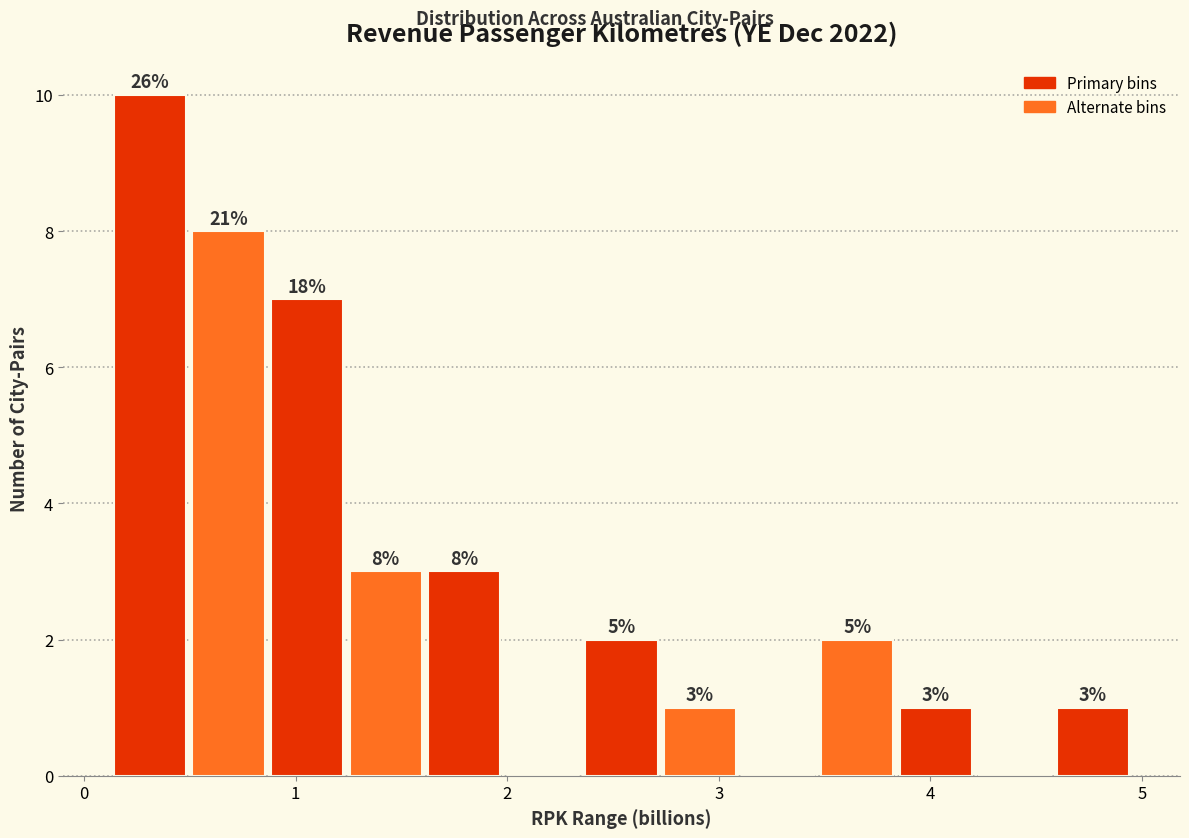

Around what value on the x-axis is the tallest bar? Give the approximate position of its centre, as read against the axis.

0.3